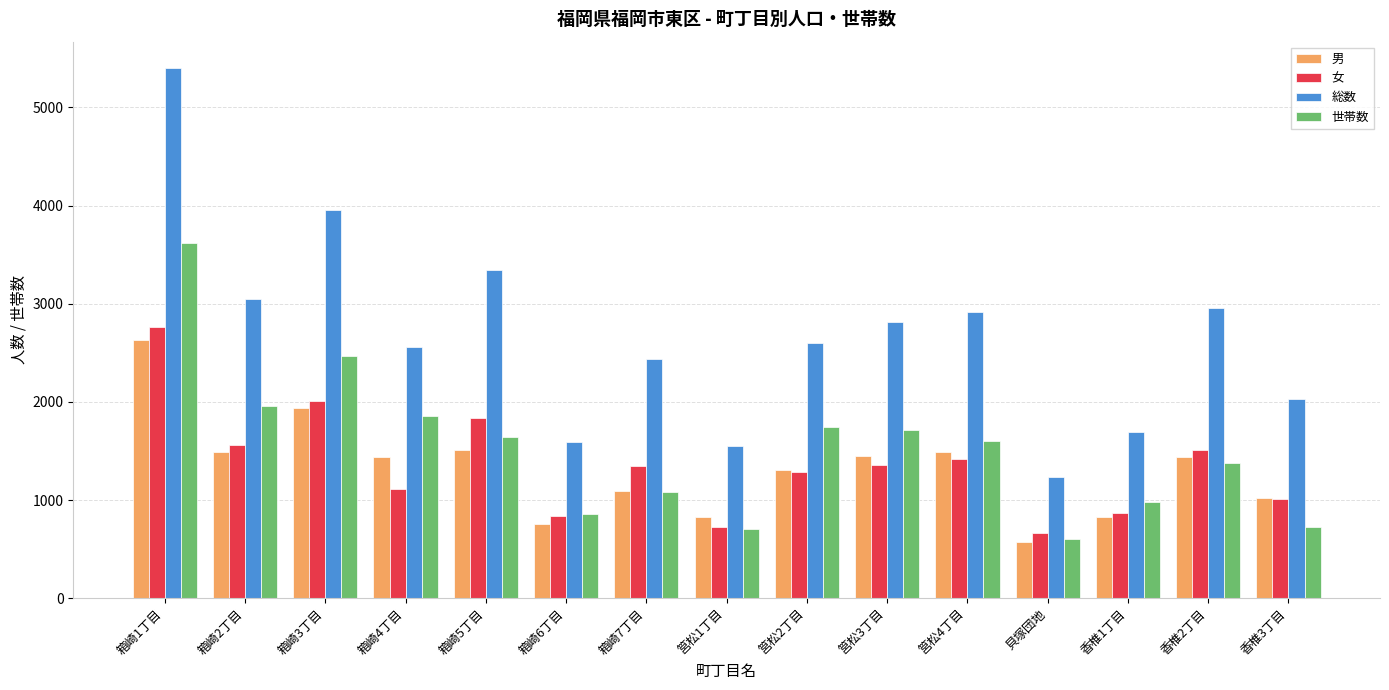

What is the maximum value for 女?

2766